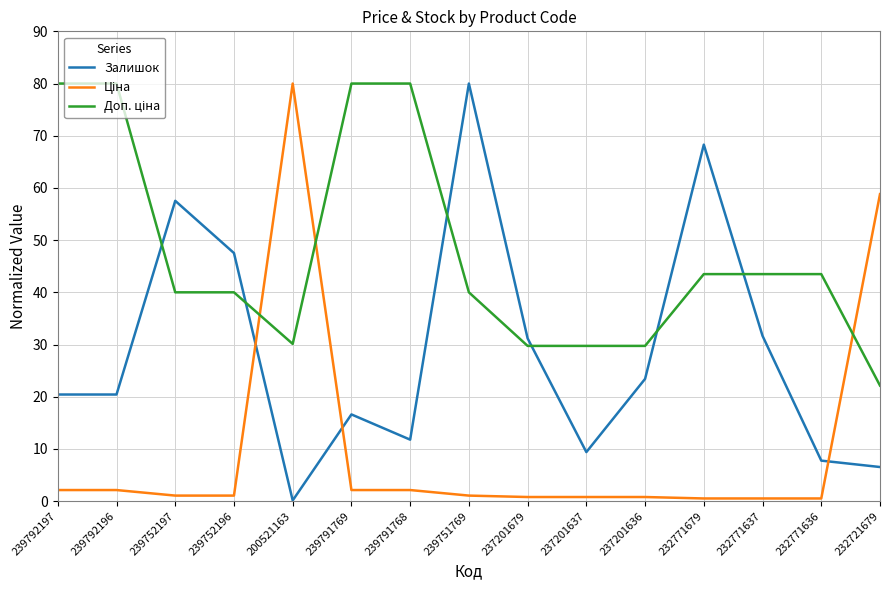

True or false: Залишок has more than 0 interior local peaks.

True